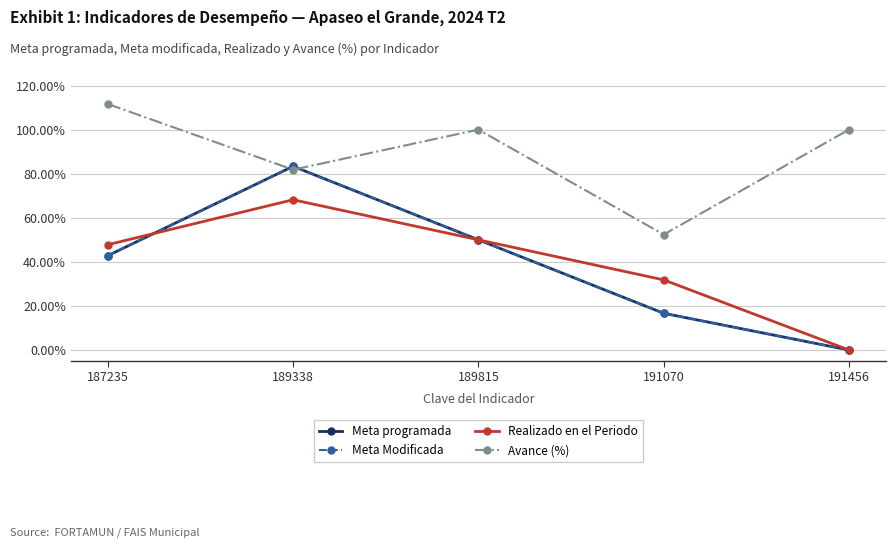

How many lines are shown in the chart?

4